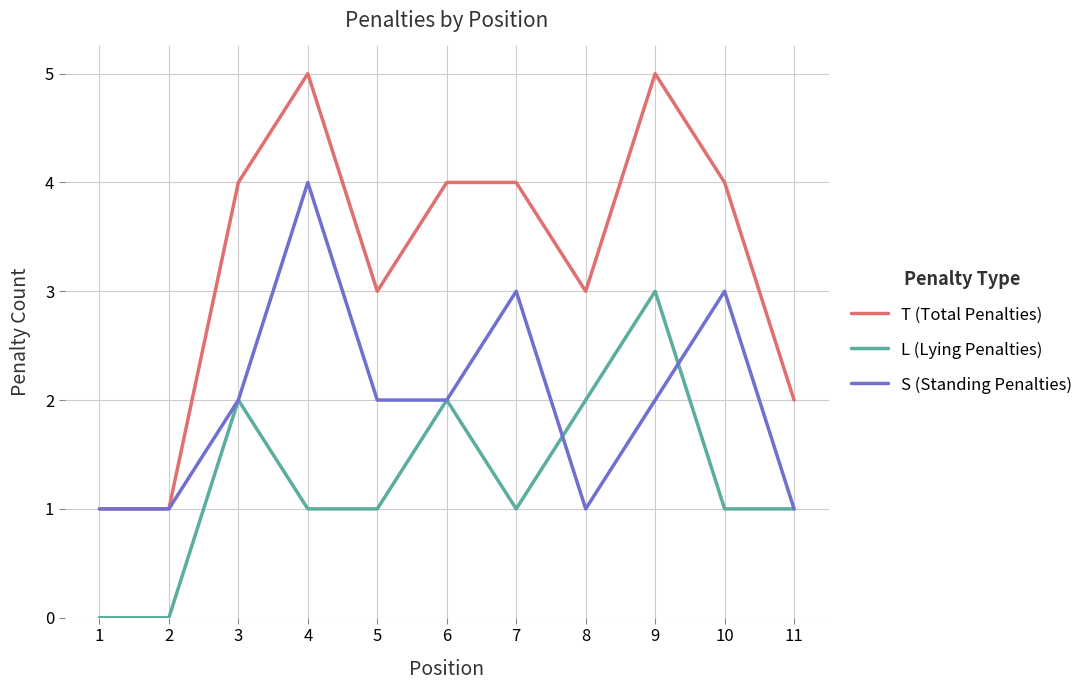

What is the sum of the L (Lying Penalties) values at 4 and 10?

2